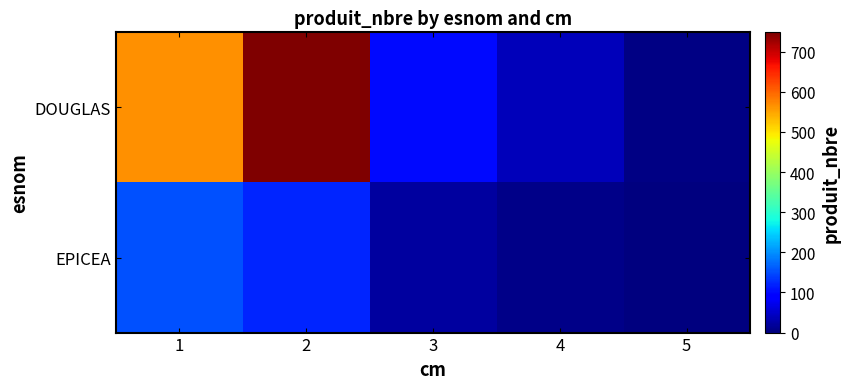

Which series has the largest range (max minus min)?

DOUGLAS